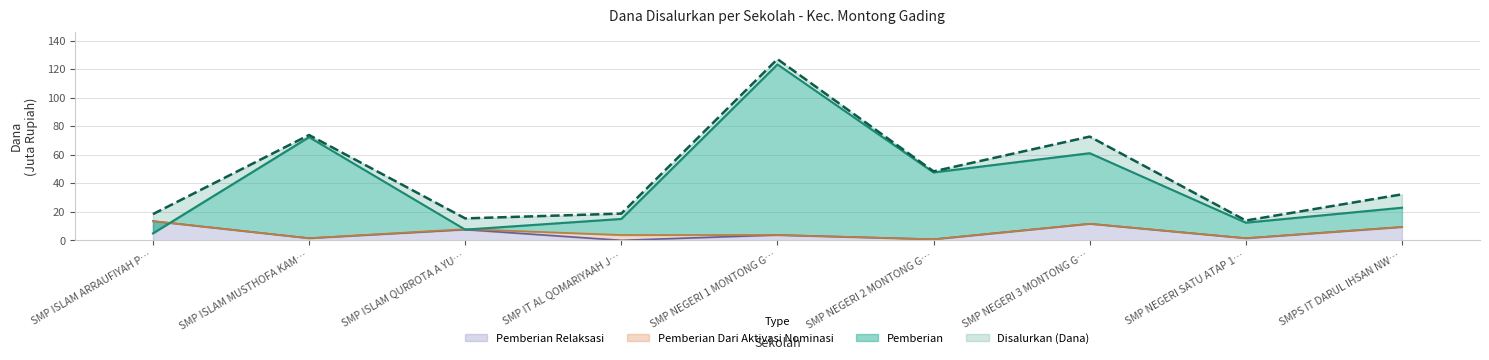

Is it true that Pemberian Relaksasi equals 13.5 at SMP ISLAM ARRAUFIYAH P…?

True